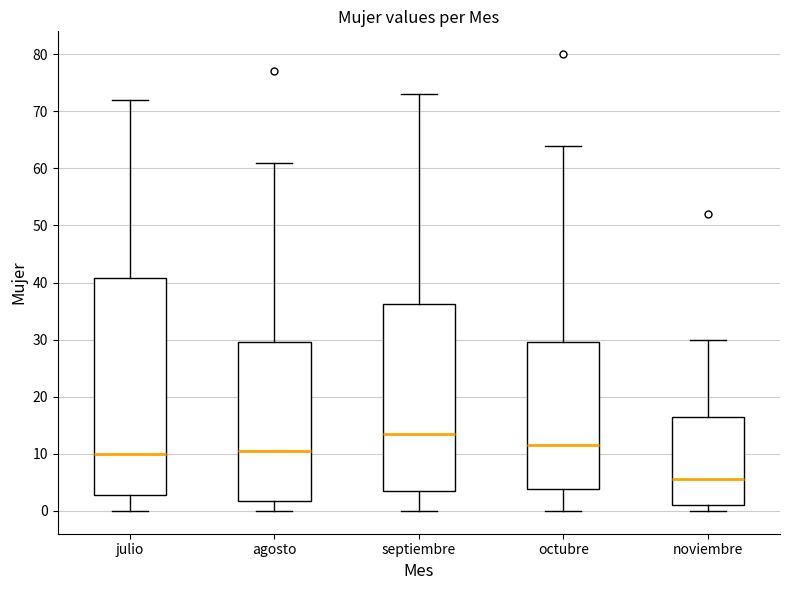

Which box is the tallest, from its lower edge to its upper edge?

julio